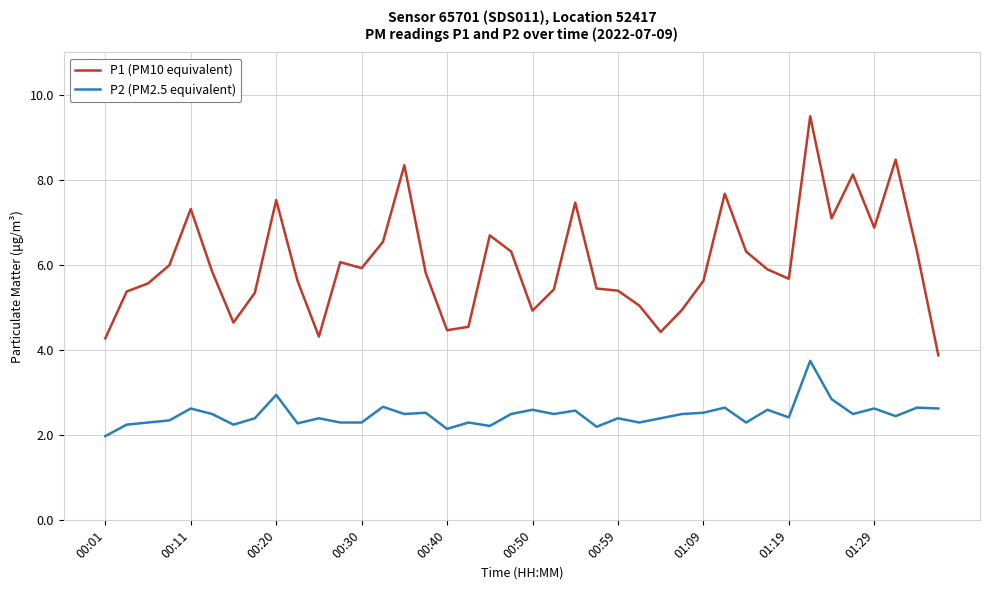

Rank the series by their average value, from highest to lowest.

P1 (PM10 equivalent), P2 (PM2.5 equivalent)